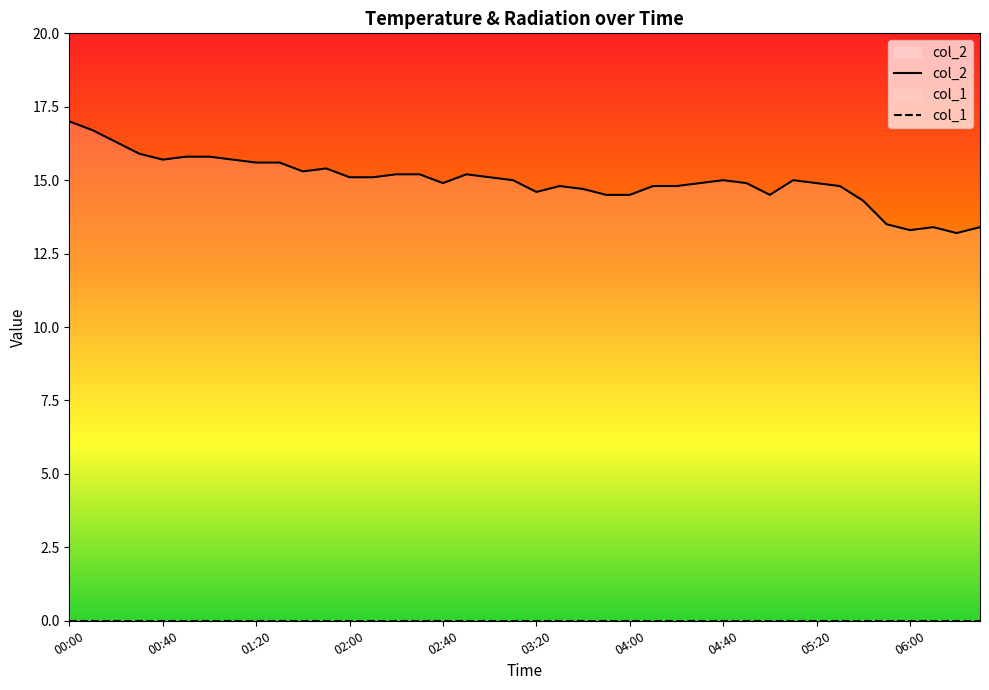

List the labels in order of value, largest first.

00:00, 00:10, 00:20, 00:30, 00:50, 01:00, 00:40, 01:10, 01:20, 01:30, 01:50, 01:40, 02:20, 02:30, 02:50, 02:00, 02:10, 03:00, 03:10, 04:40, 05:10, 02:40, 04:30, 04:50, 05:20, 03:30, 04:10, 04:20, 05:30, 03:40, 03:20, 03:50, 04:00, 05:00, 05:40, 05:50, 06:10, 06:30, 06:00, 06:20